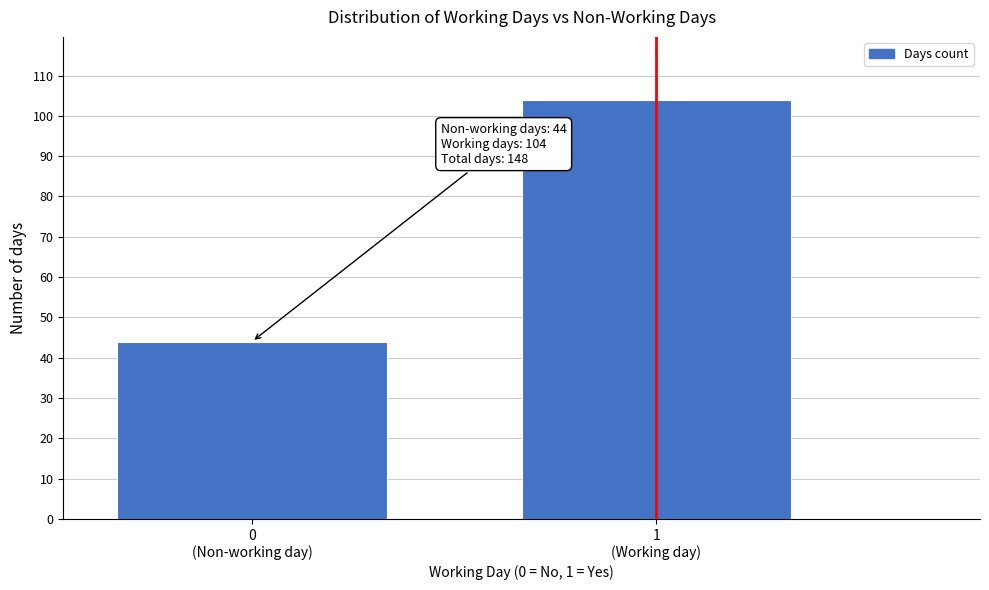

Reading left to right, what are all the values shown in this chart?

44	104